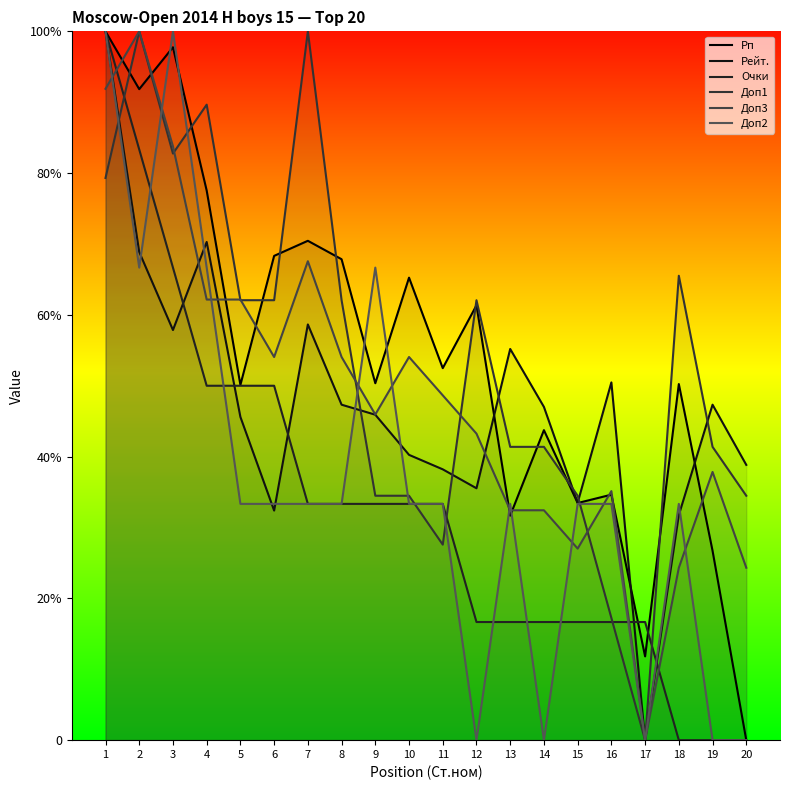

At how many categories does at least one series exceed 1535?

10